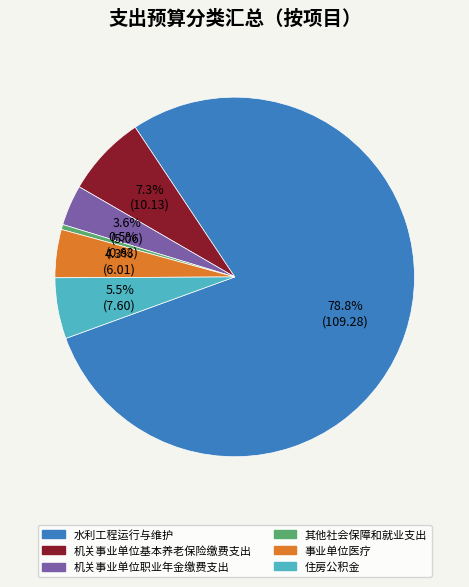

Rank the categories by value from lowest to highest.

其他社会保障和就业支出, 机关事业单位职业年金缴费支出, 事业单位医疗, 住房公积金, 机关事业单位基本养老保险缴费支出, 水利工程运行与维护